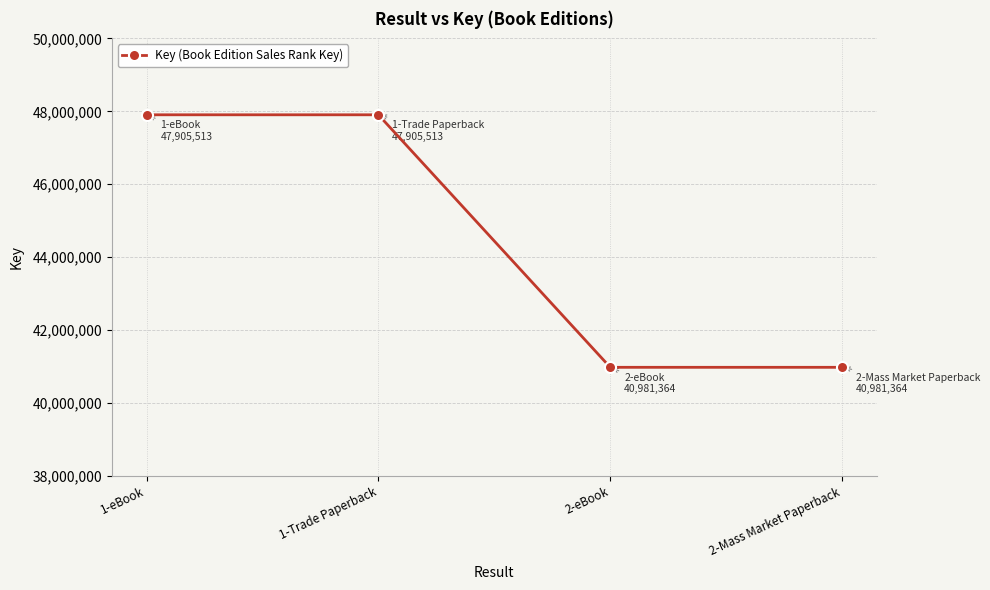

Count the number of data series in this chart.

1